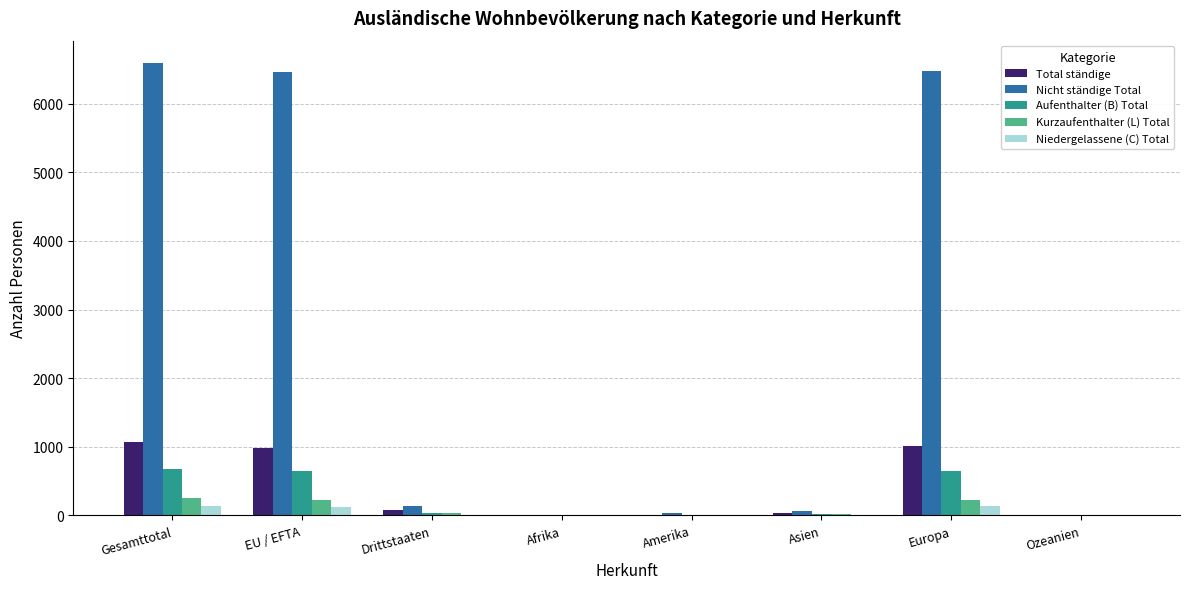

Which series changed the most between EU / EFTA and Asien?

Nicht ständige Total